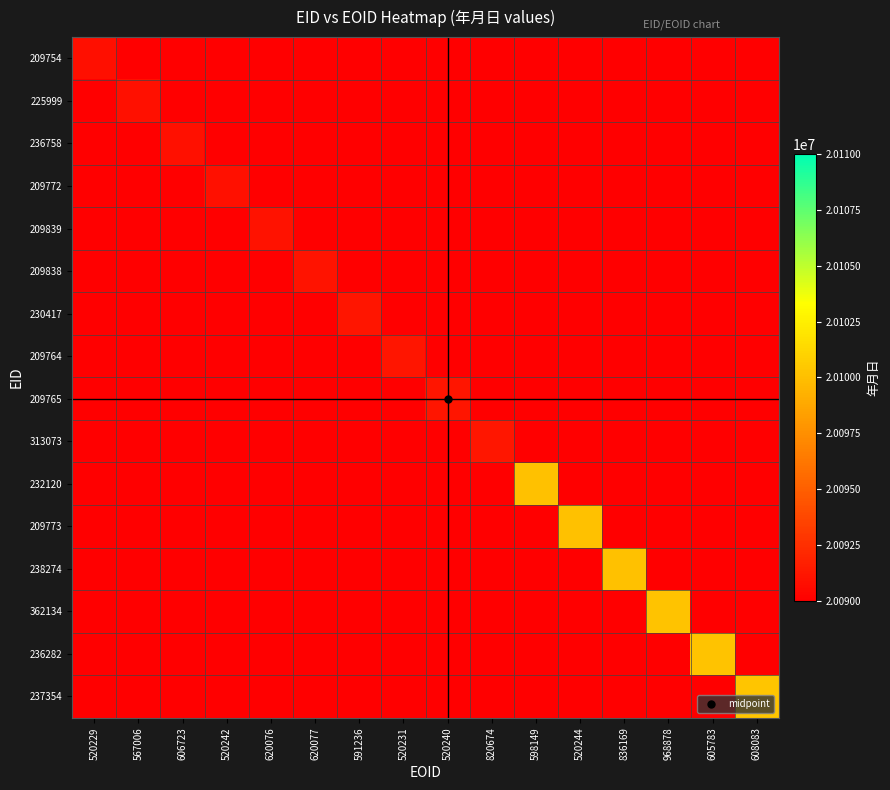

Between 620077 and 567006, which is larger?

567006